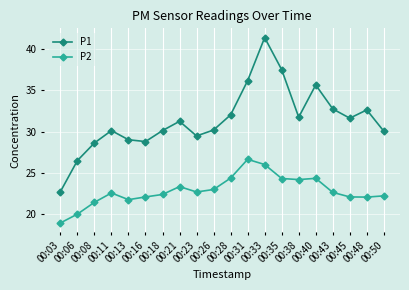

What is the value of the P1 point at the 18th from the left?

31.6